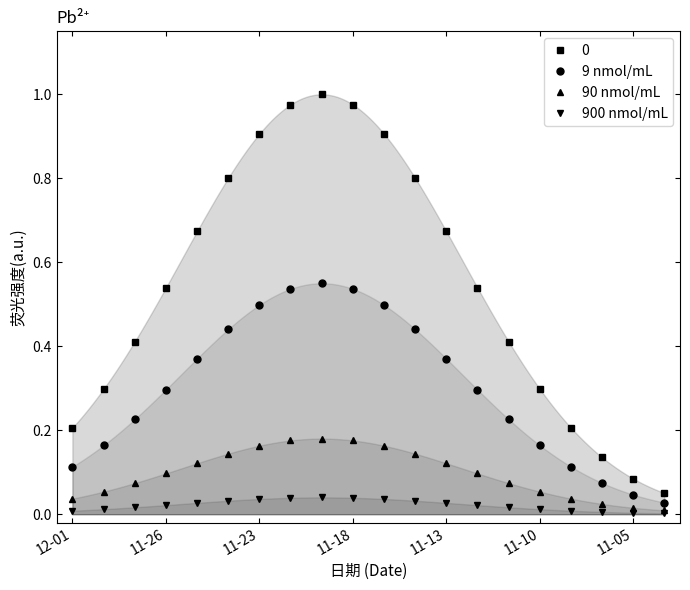

Between 11 and 14, which series saw the biggest shift?

9 nmol/mL